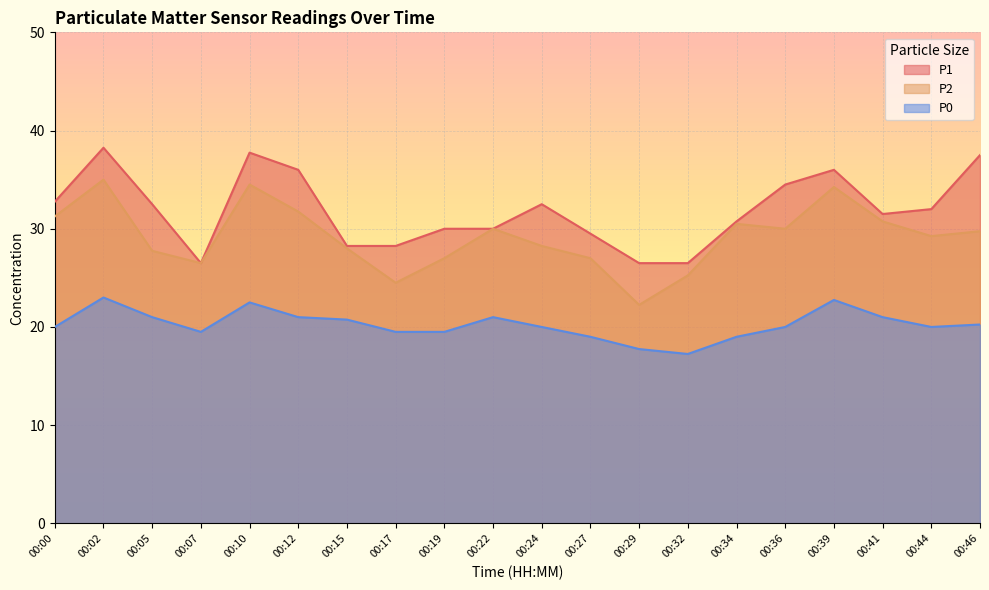

How many values in the P1 series exceed 32?

9